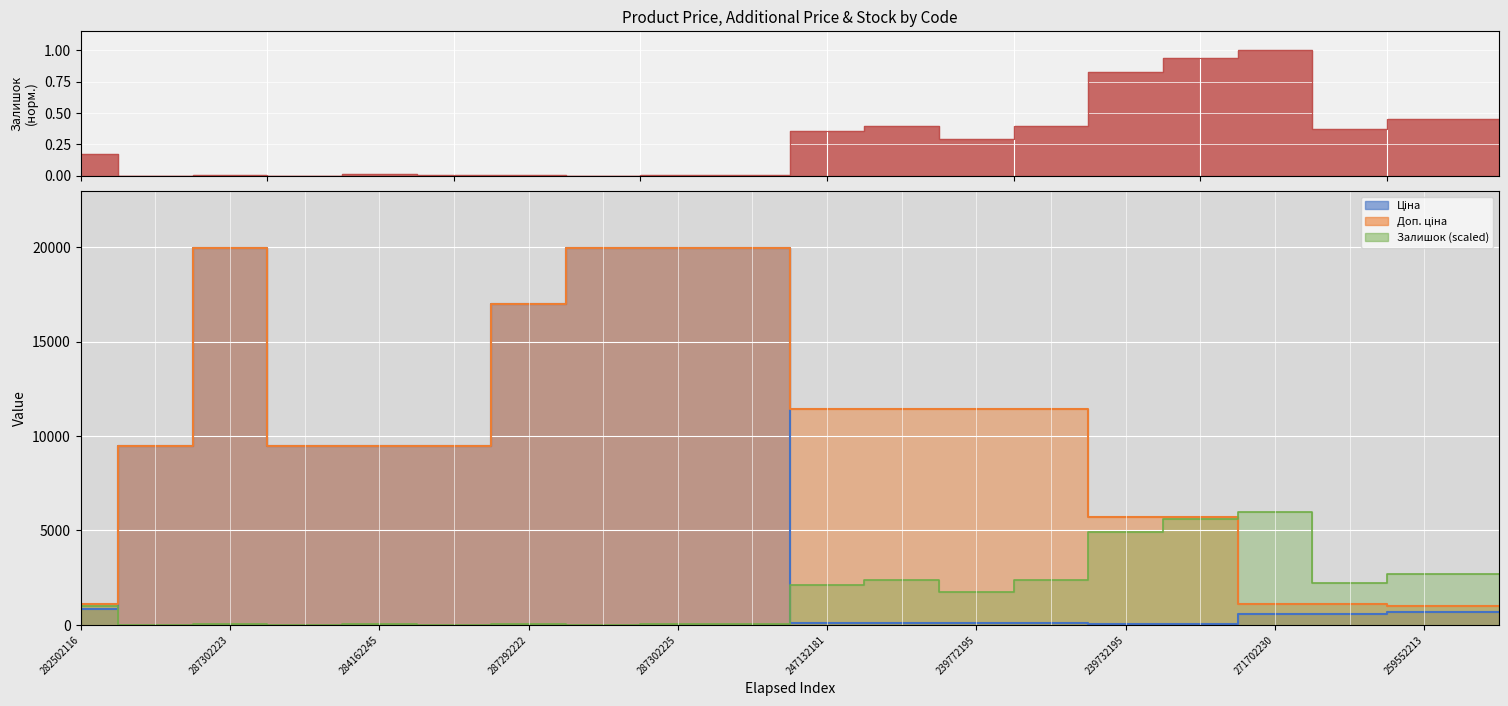

What is the difference between the Залишок values at 271702229 and 284162245?

2151.2